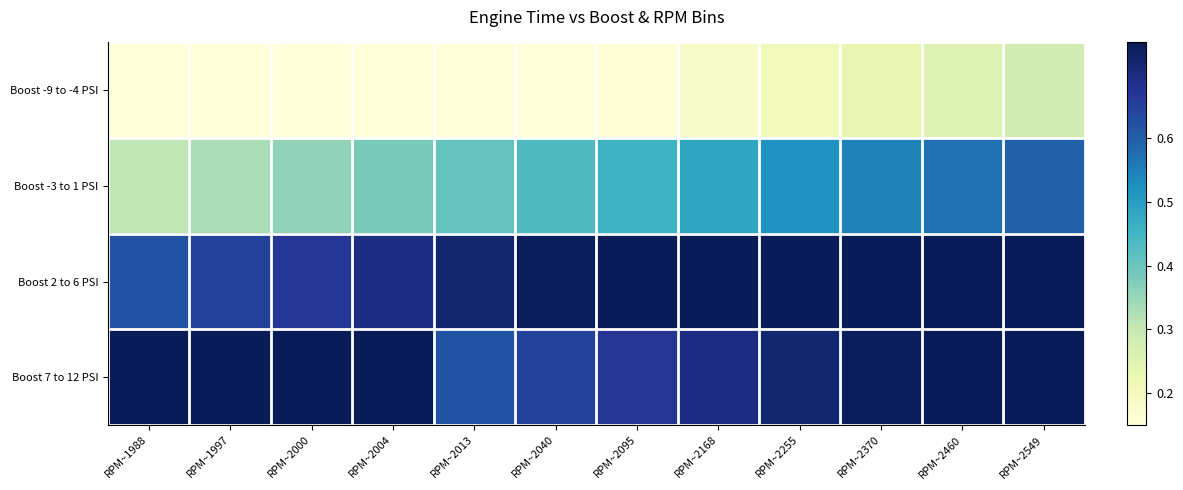

Rank the series by their maximum value, from highest to lowest.

Boost 7 to 12 PSI, Boost 2 to 6 PSI, Boost -3 to 1 PSI, Boost -9 to -4 PSI